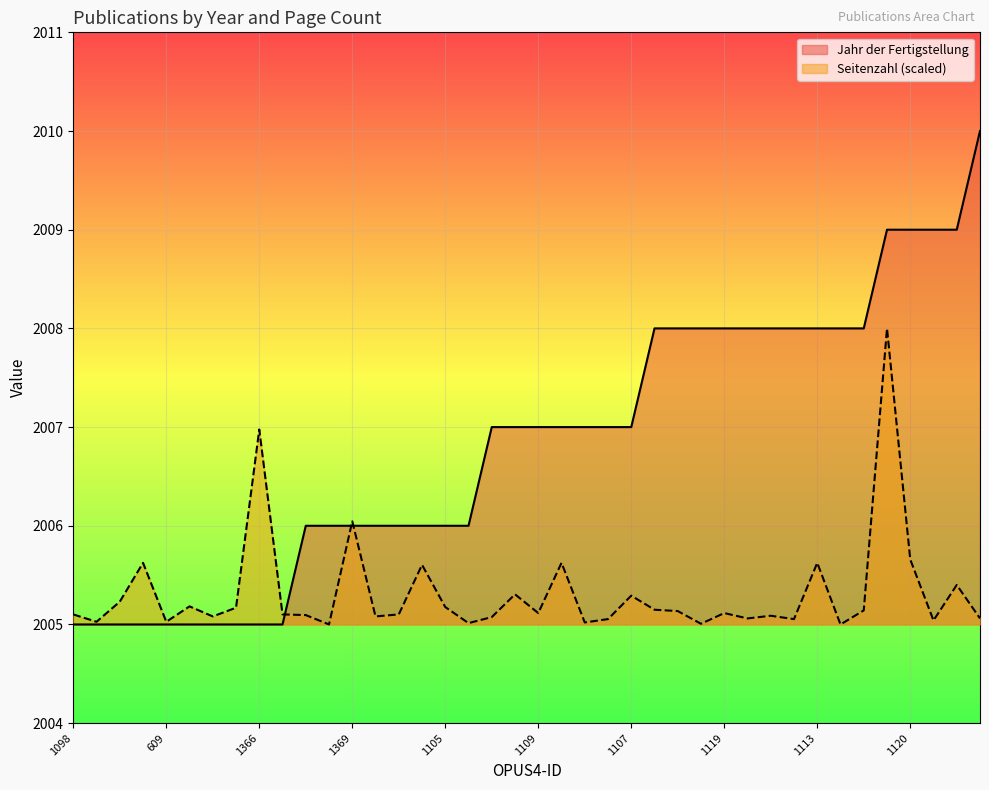

How many intersections are there between Jahr der Fertigstellung and Seitenzahl?

3